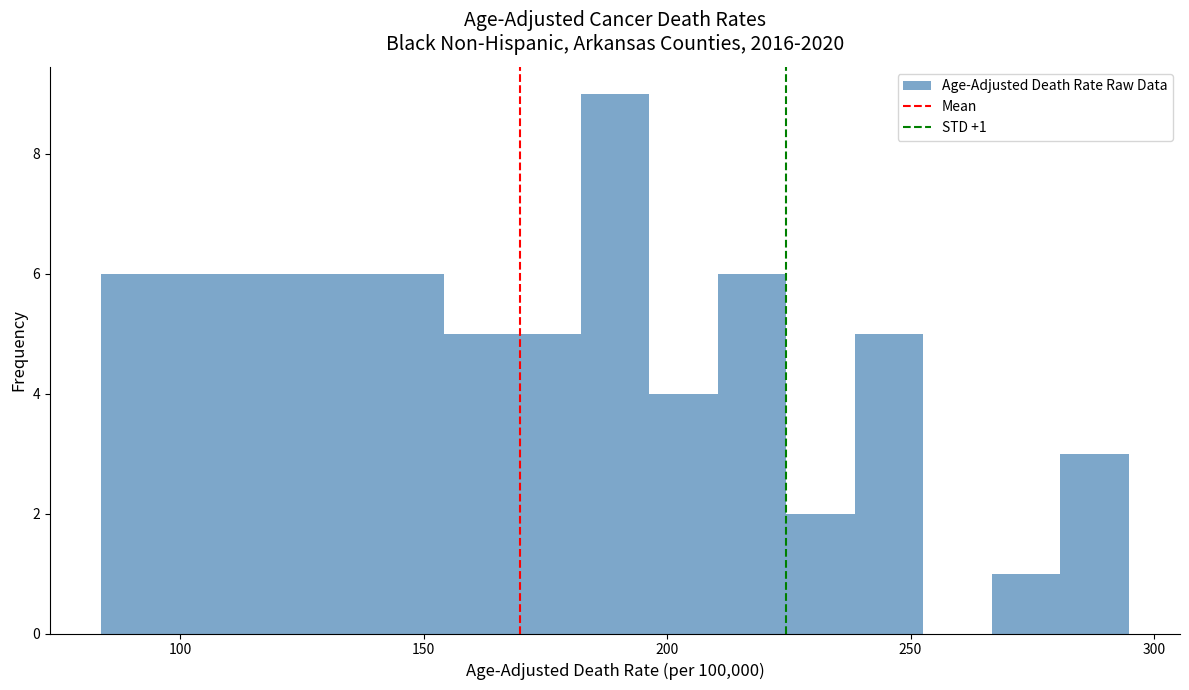

Read against the x-axis, roughly where is the centre of the tallest bar?

190